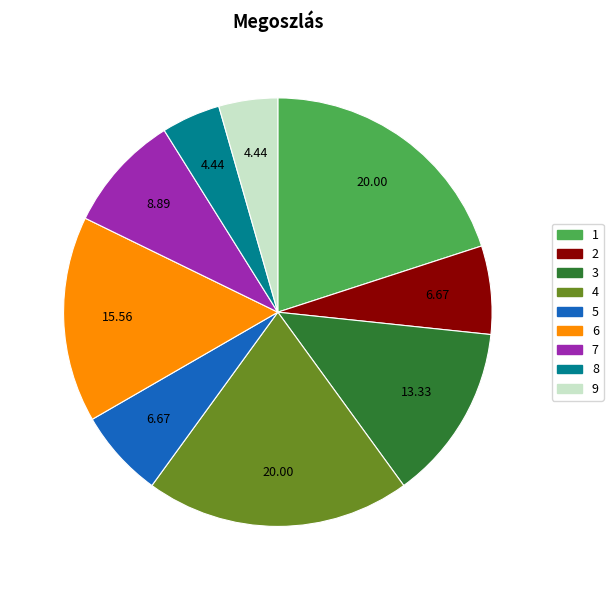

What is the ratio of the value at 3 to the value at 5?

2.0